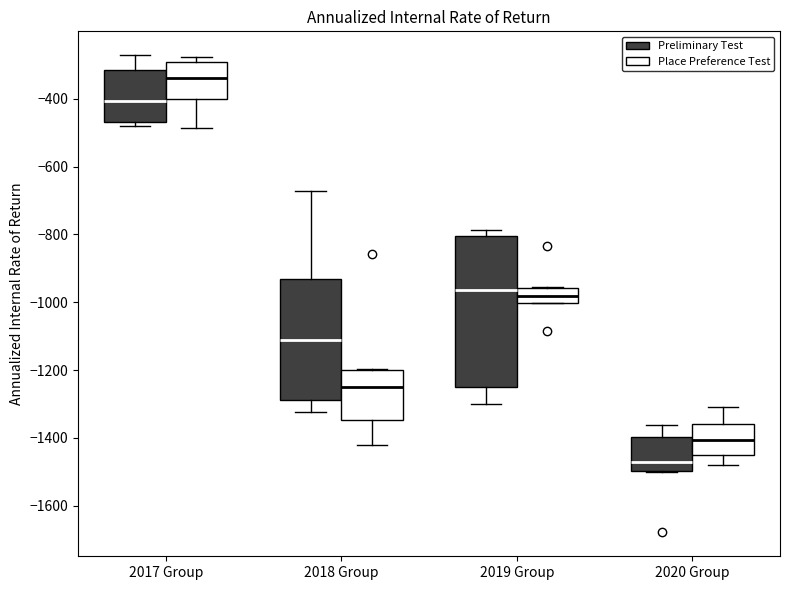

Reading left to right, transcribe this box plot: for each box, give where its median line is, the range the box spans, and where its two whiskers end, as read against the y-axis. The values are not printed on the chart, so give them approximately, as read against the axis.

2017 Group (Preliminary Test): median -400, box -460 to -320, whiskers -480 to -280
2017 Group (Place Preference Test): median -340, box -400 to -300, whiskers -480 to -280
2018 Group (Preliminary Test): median -1120, box -1280 to -940, whiskers -1320 to -680
2018 Group (Place Preference Test): median -1240, box -1340 to -1200, whiskers -1420 to -1200
2019 Group (Preliminary Test): median -960, box -1240 to -800, whiskers -1300 to -780
2019 Group (Place Preference Test): median -980, box -1000 to -960, whiskers -1000 to -960
2020 Group (Preliminary Test): median -1480, box -1500 to -1400, whiskers -1500 to -1360
2020 Group (Place Preference Test): median -1400, box -1440 to -1360, whiskers -1480 to -1300